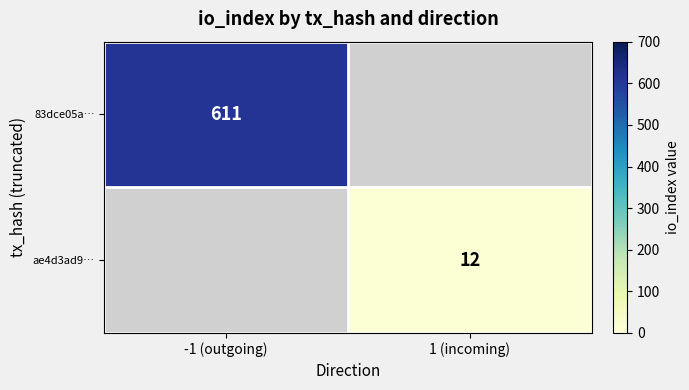

The ae4d3ad9… series shows 5 at 1 (incoming). True or false?

False